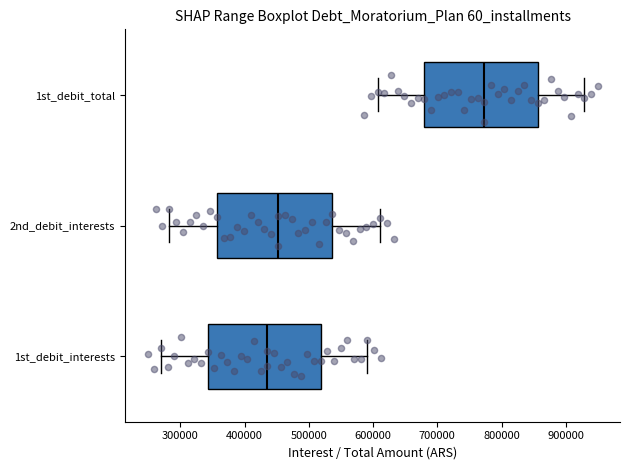

Where does the right whisker of the box for 1st_debit_total end on the x-axis? The values are not printed on the chart, so give them approximately, as read against the axis.

930000